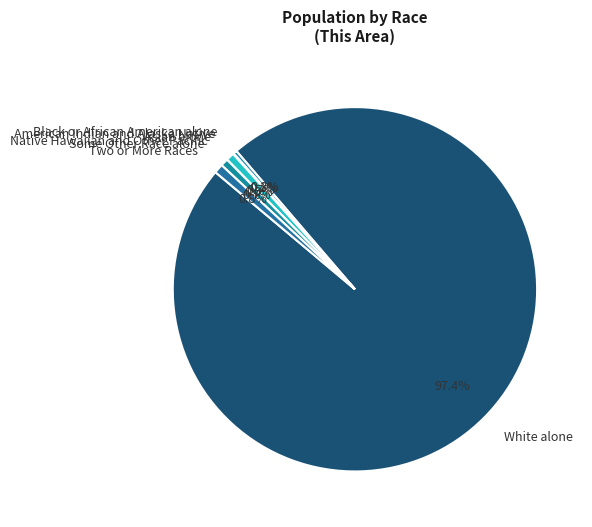

How much of the chart is everything except Native Hawaiian and Other Pacific?

100.0%